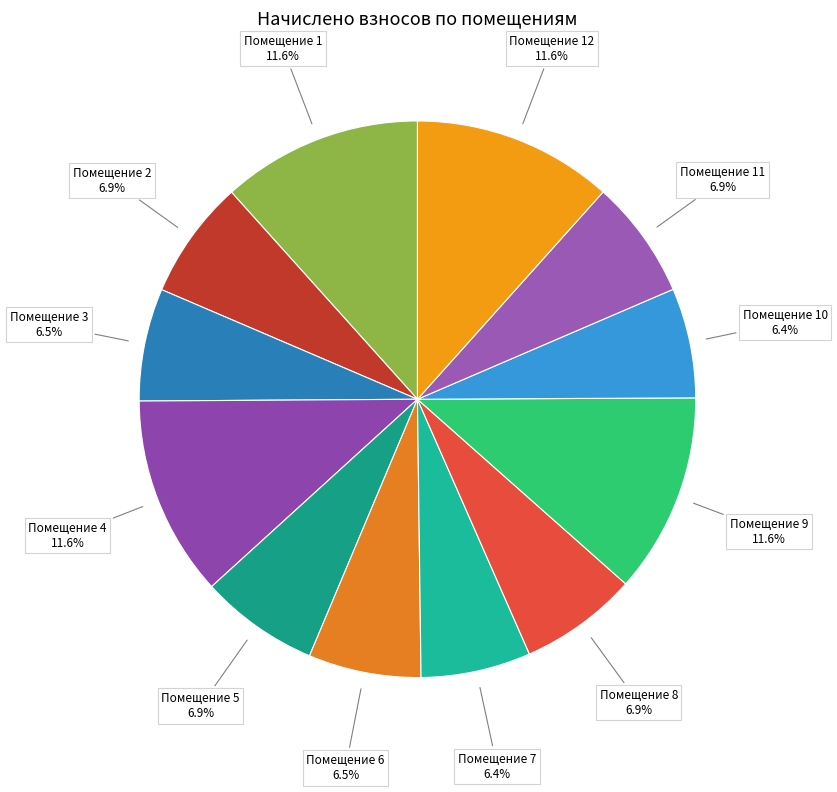

Do Помещение 4 and Помещение 2 together represent more than half of the pie?

No